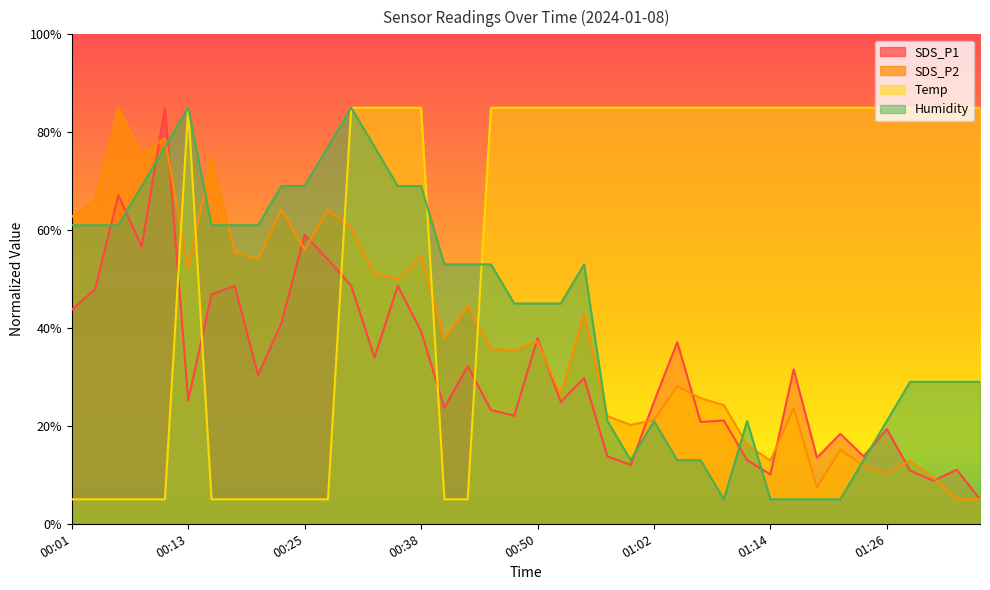

True or false: Humidity has more than 1 points higher than both neighbors.

True